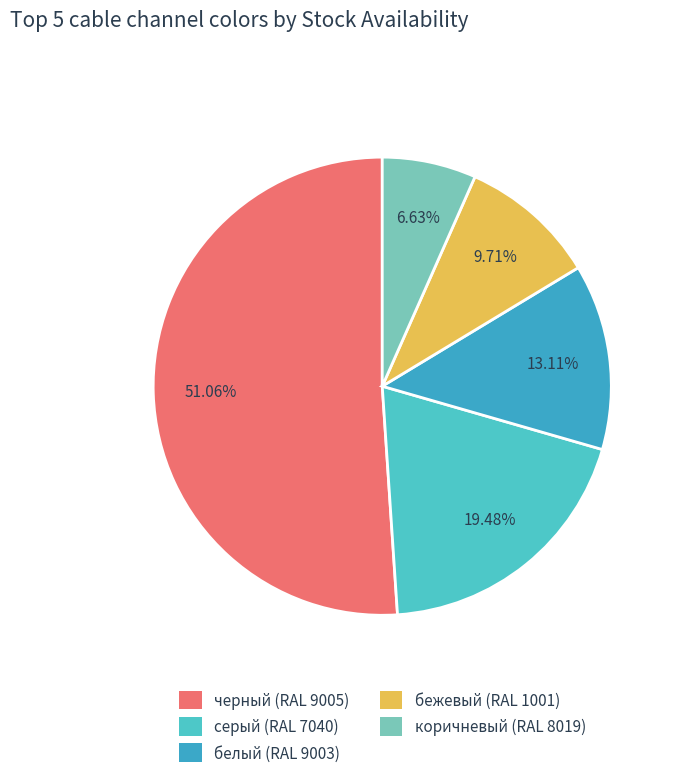

Which category accounts for the majority?

черный (RAL 9005)